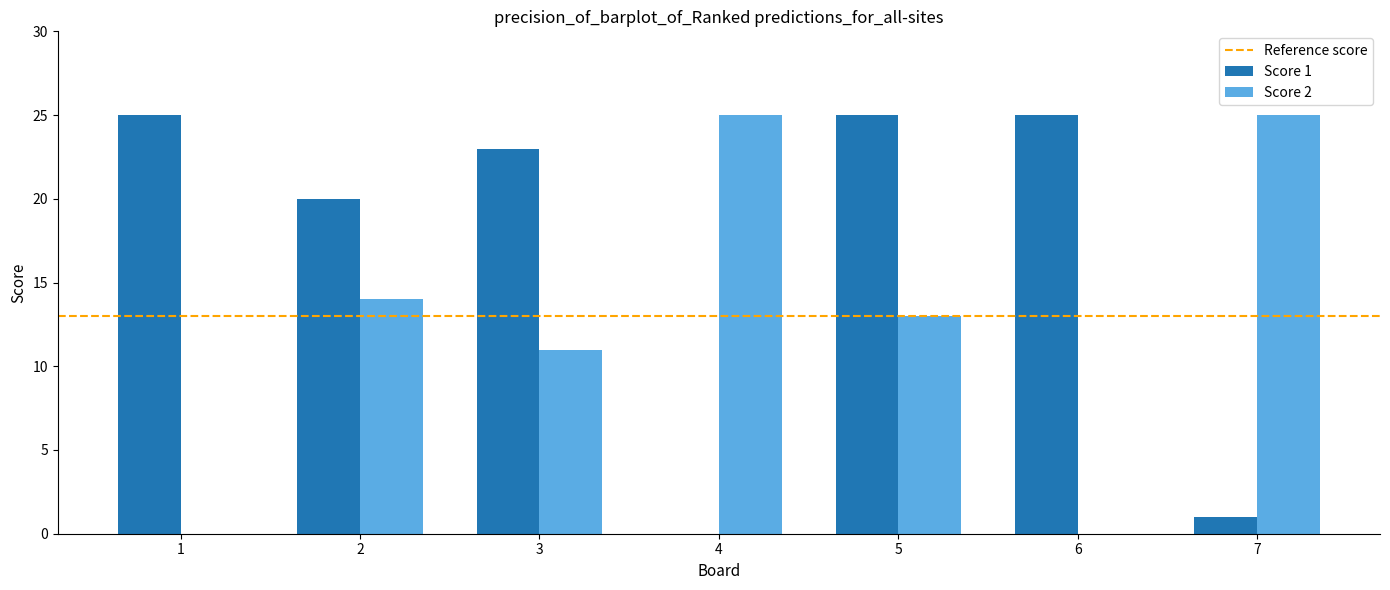

What is the greatest value displayed?

25